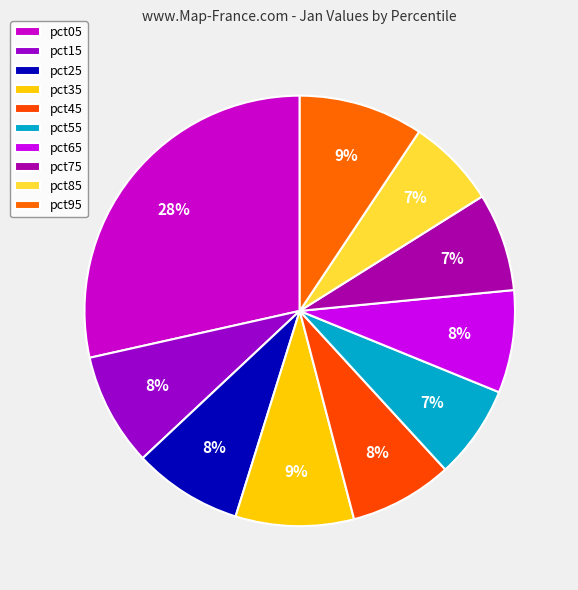

Between pct15 and pct75, which is larger?

pct15